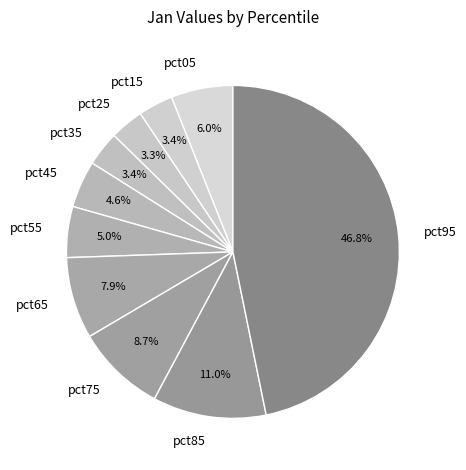

The pct35 slice represents 3% of the pie. True or false?

True